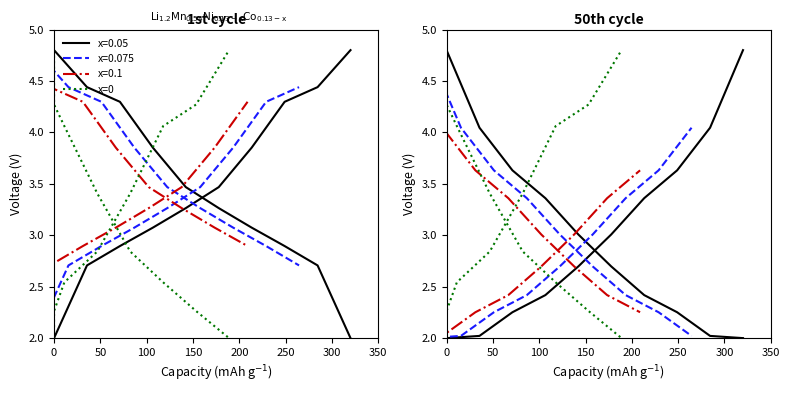

True or false: the data shows 4.4 at 250.

False